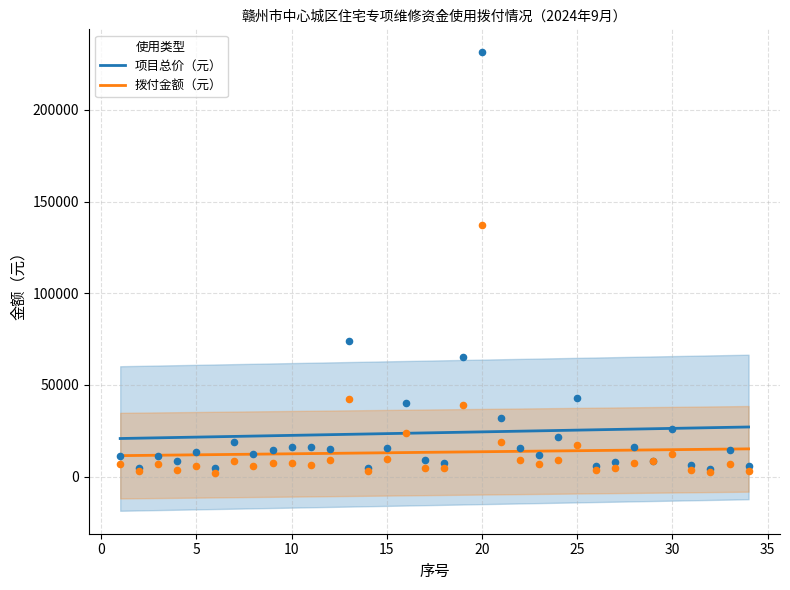

What are all the series names shown in the legend?

项目总价（元）, 拨付金额（元）